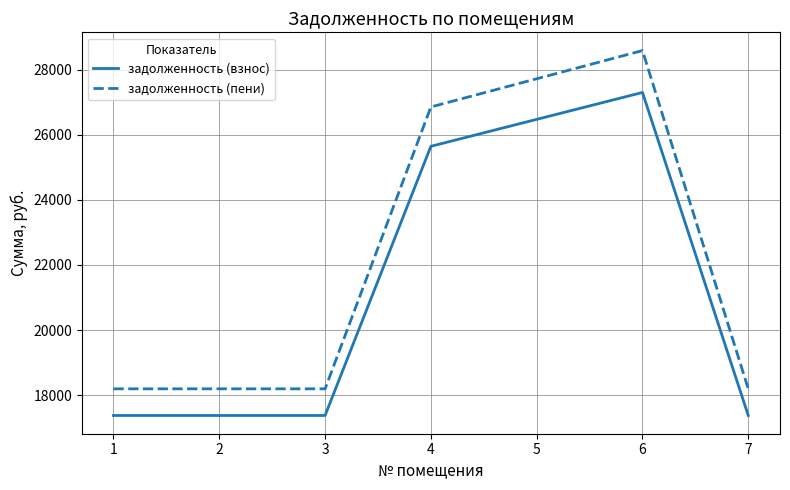

Which series has the largest total across all categories?

задолженность (пени)